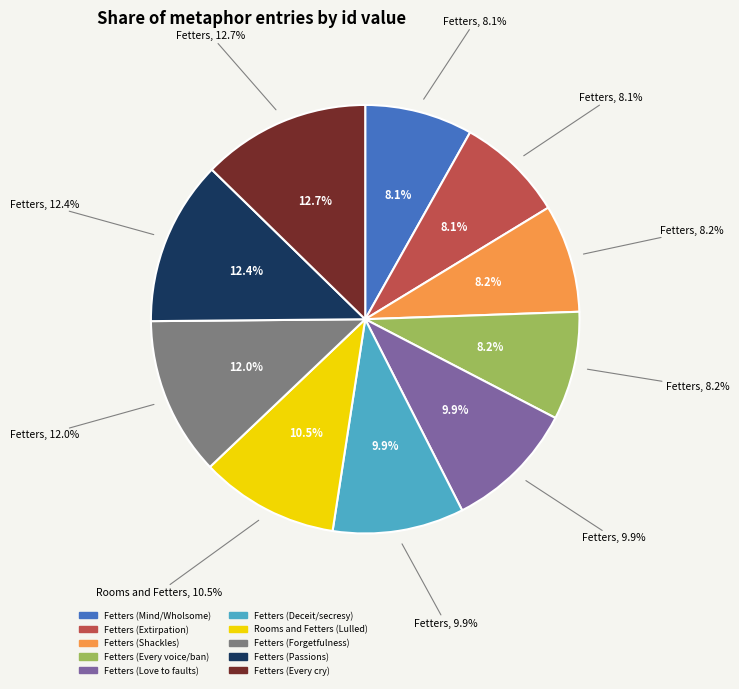

What is the largest slice in the pie chart?

Fetters (Every cry)